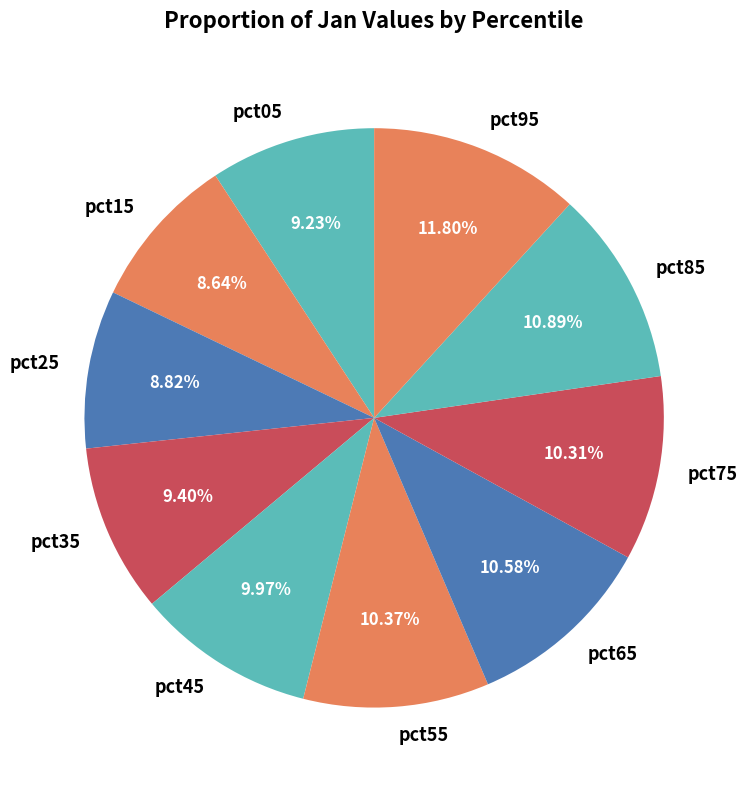

Does any single category account for the majority?

No